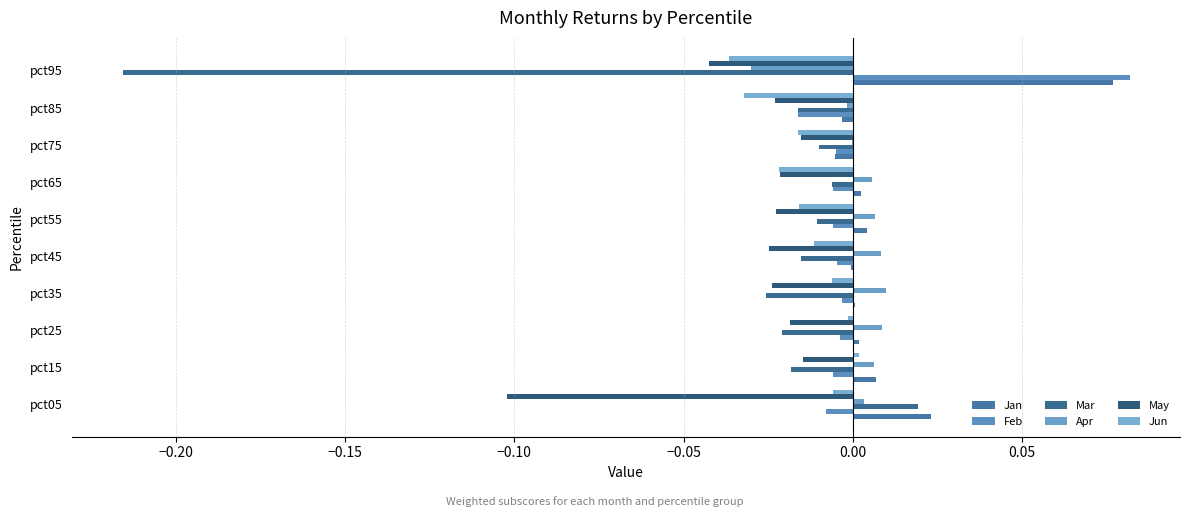

How many distinct data groups are displayed?

6